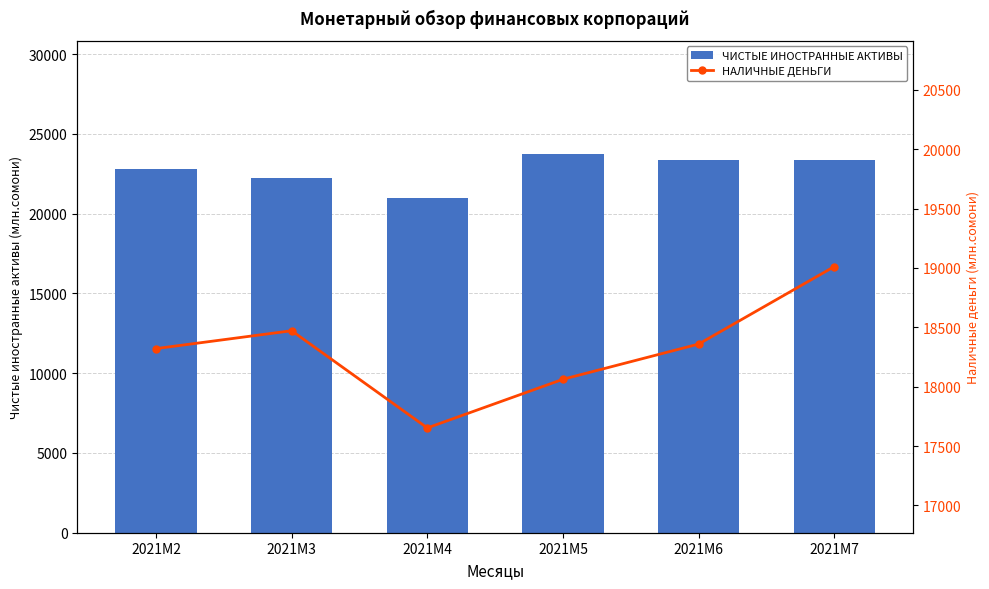

Reading left to right, transcribe all the data shown in this chart.

ЧИСТЫЕ ИНОСТРАННЫЕ АКТИВЫ: 2021M2=22796.6	2021M3=22265.0	2021M4=20982.1	2021M5=23721.7	2021M6=23385.6	2021M7=23387.8
НАЛИЧНЫЕ ДЕНЬГИ: 2021M2=18320.4	2021M3=18470.9	2021M4=17652.5	2021M5=18062.2	2021M6=18358.6	2021M7=19011.2